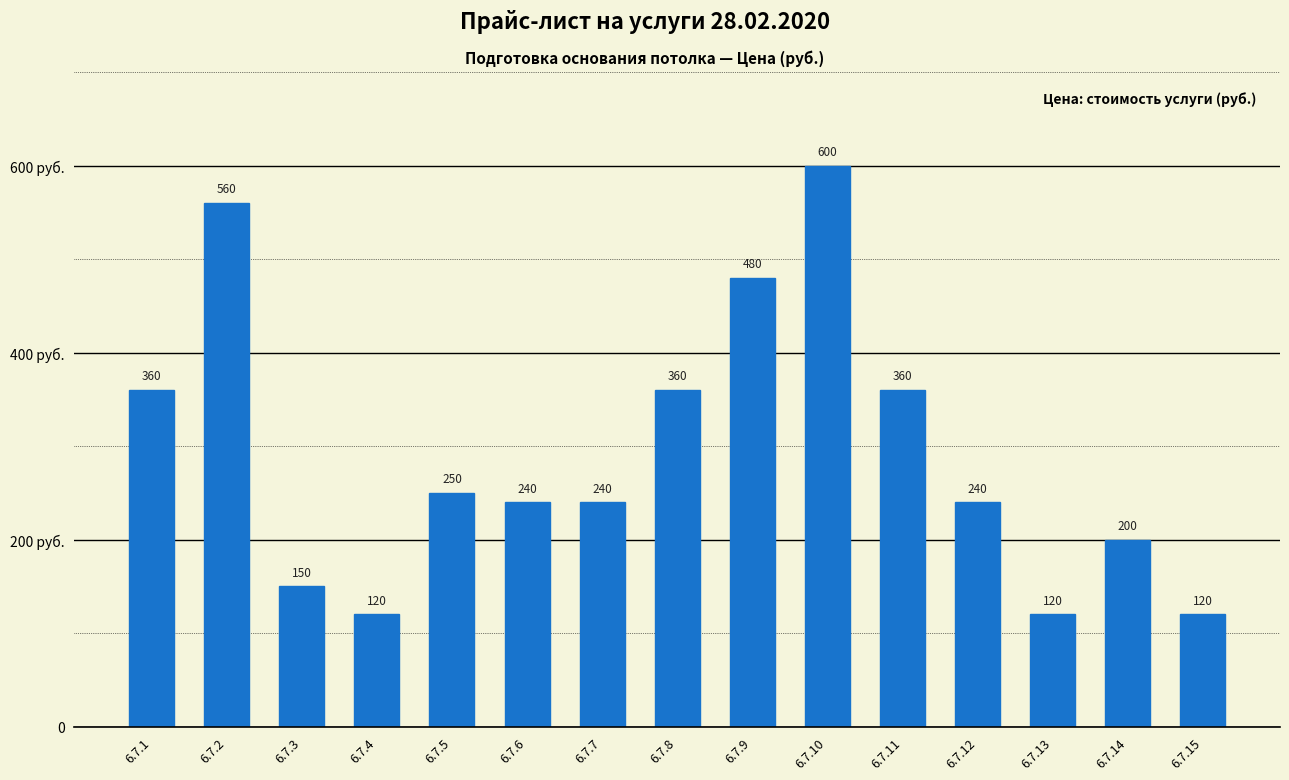

What is the change in value from 6.7.10 to 6.7.12?

-360